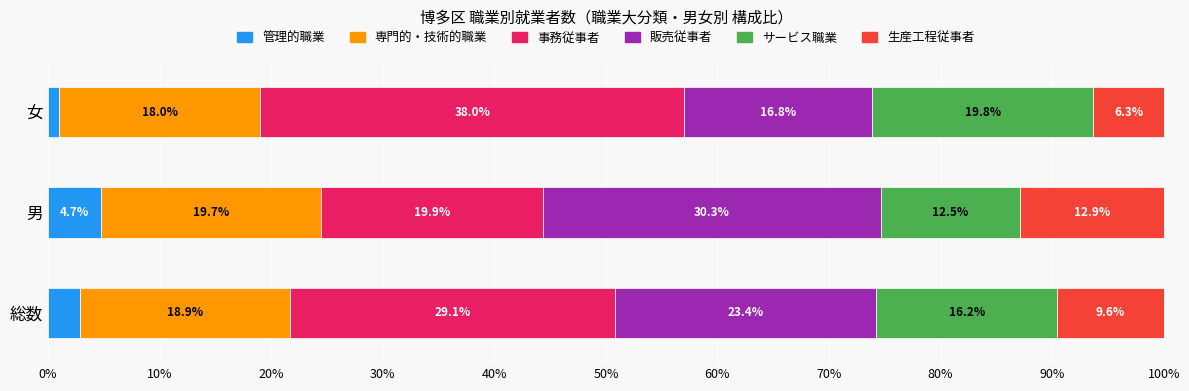

What is the difference between the maximum and second lowest values in the 管理的職業 series?

1.9